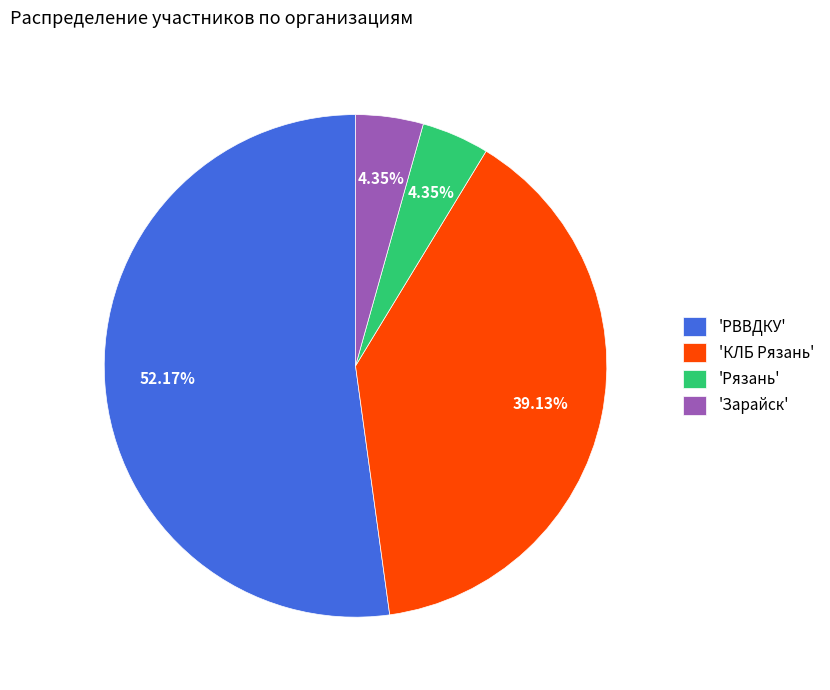

How many segments does this pie chart have?

4